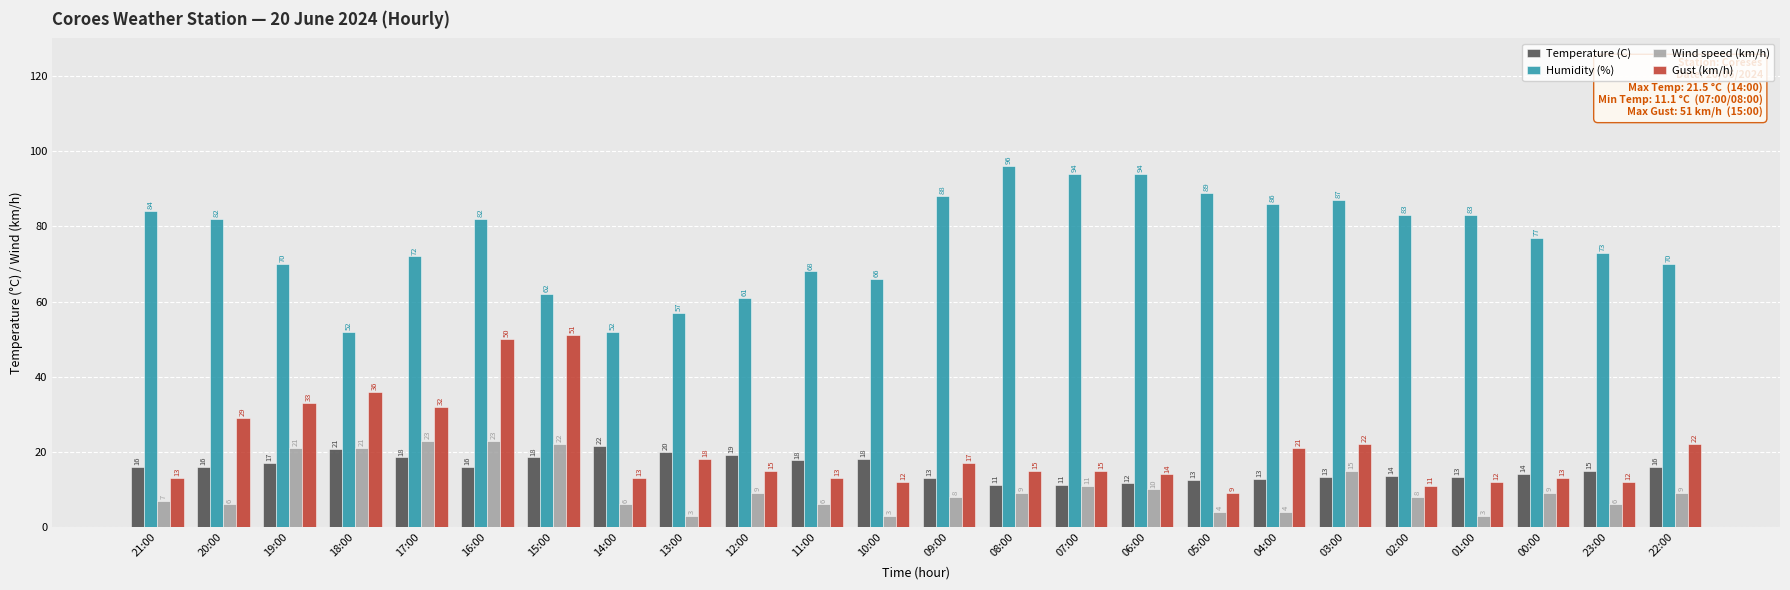

What is the sum of all Humidity (%) values?

1828.0